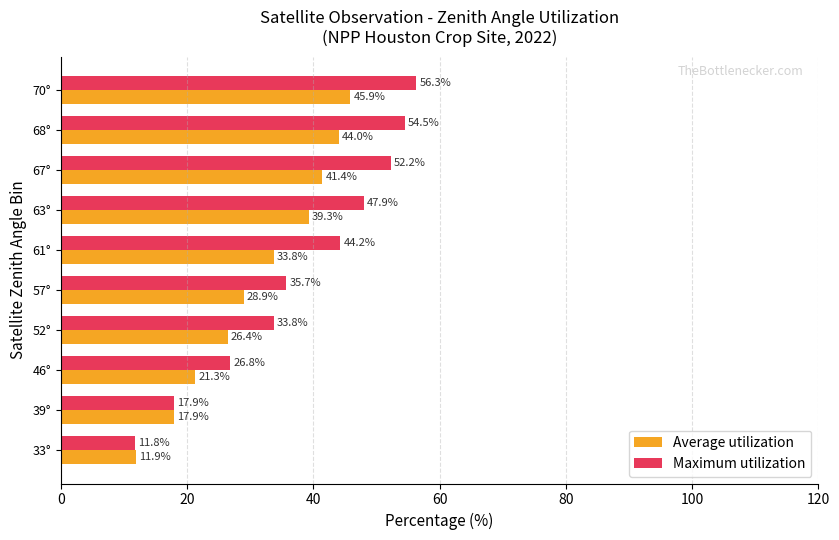

What is the approximate value of Maximum utilization at 52°?

33.8